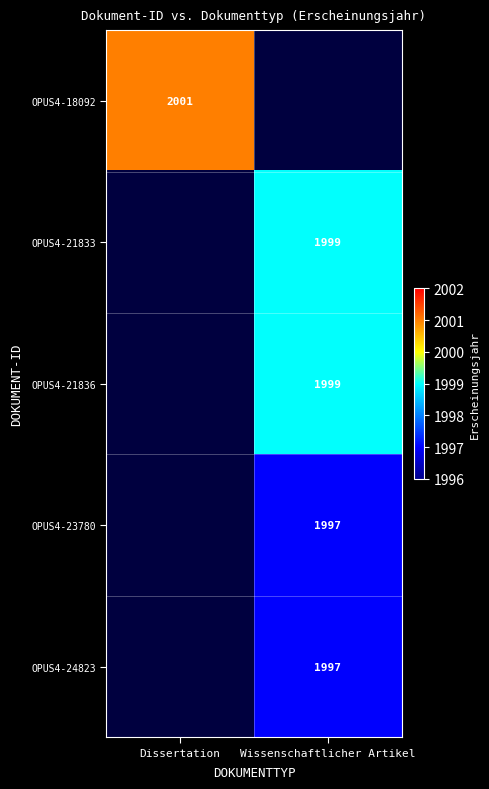

Is it true that OPUS4-24823 equals 518 at Wissenschaftlicher Artikel?

False